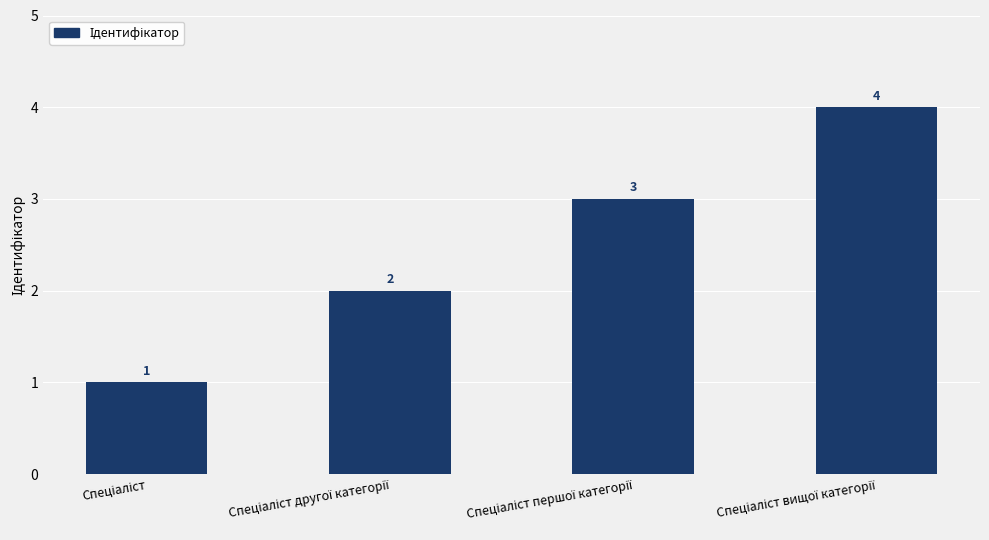

How many distinct data groups are displayed?

1